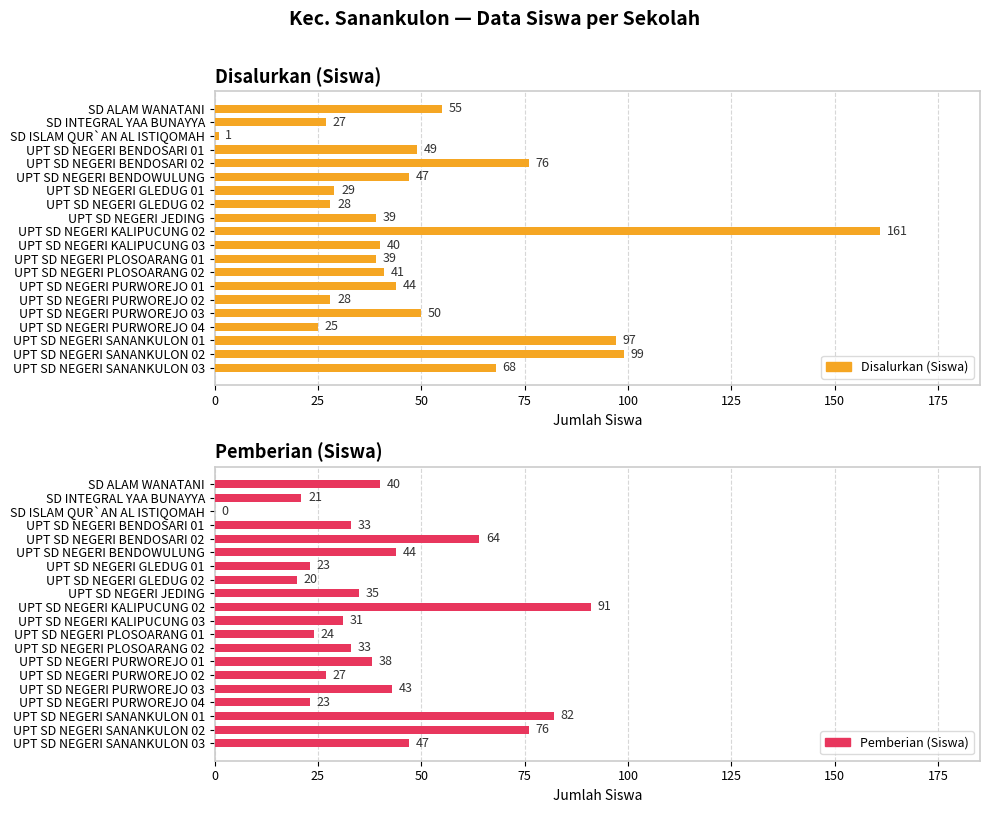

How many values in the Disalurkan (Siswa) series exceed 44?

9